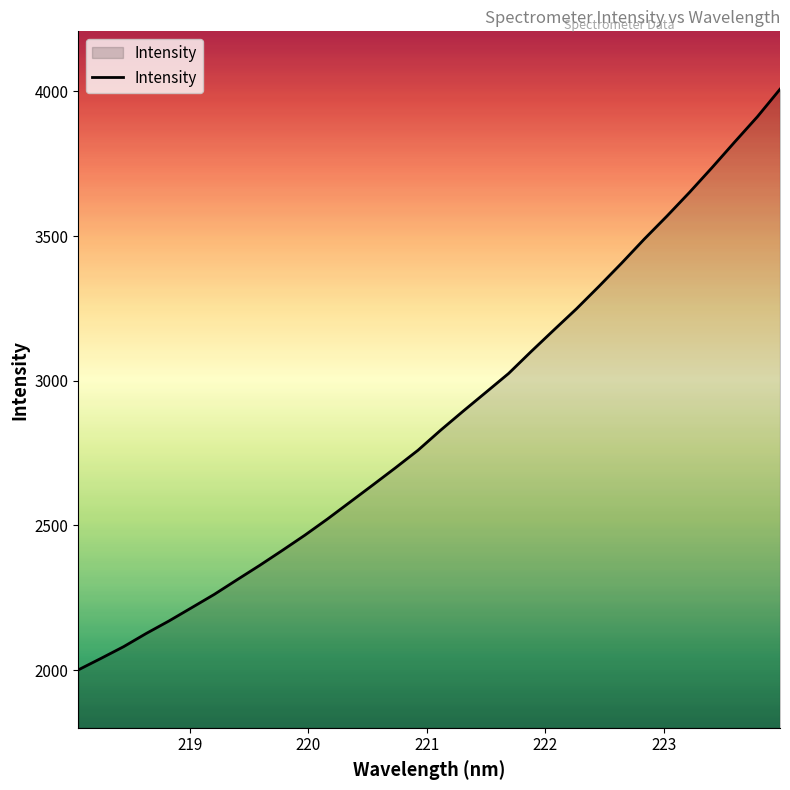

How many lines are shown in the chart?

1